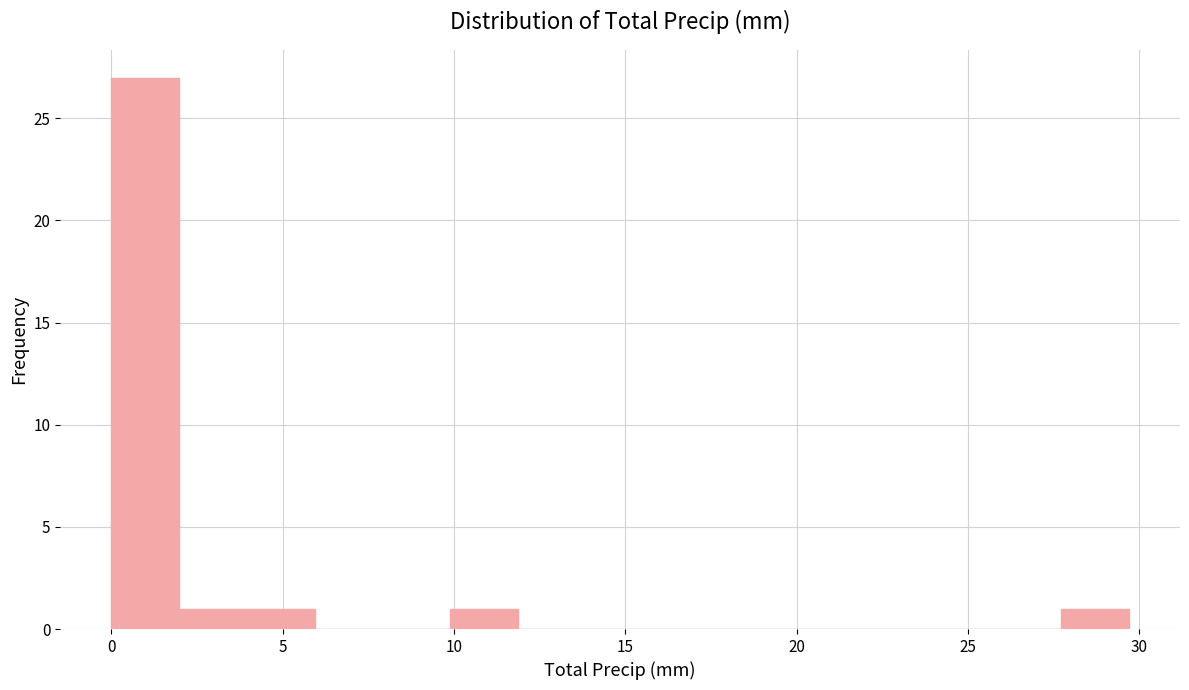

Read against the x-axis, roughly where is the centre of the tallest bar?

1.0